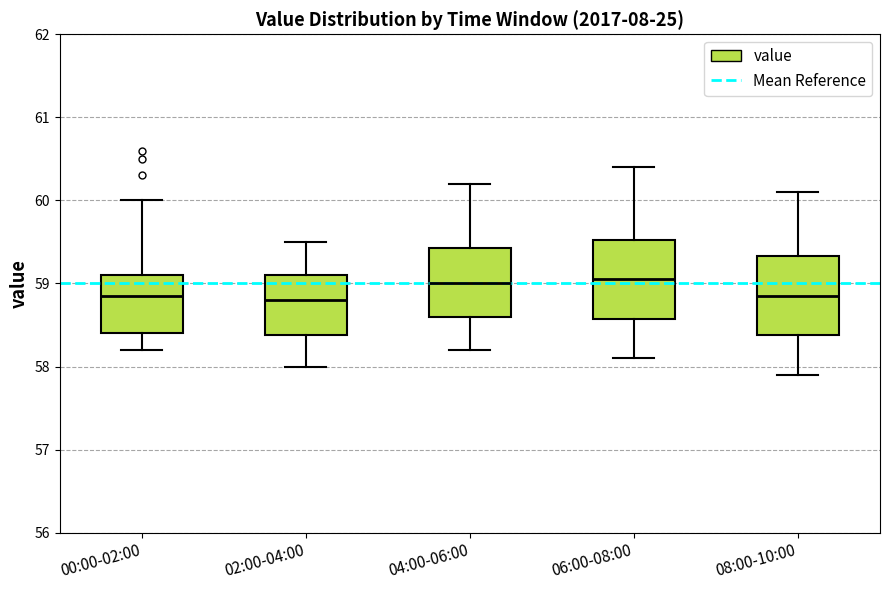

Where does the upper whisker of the box for 02:00-04:00 end on the y-axis? The values are not printed on the chart, so give them approximately, as read against the axis.

59.5